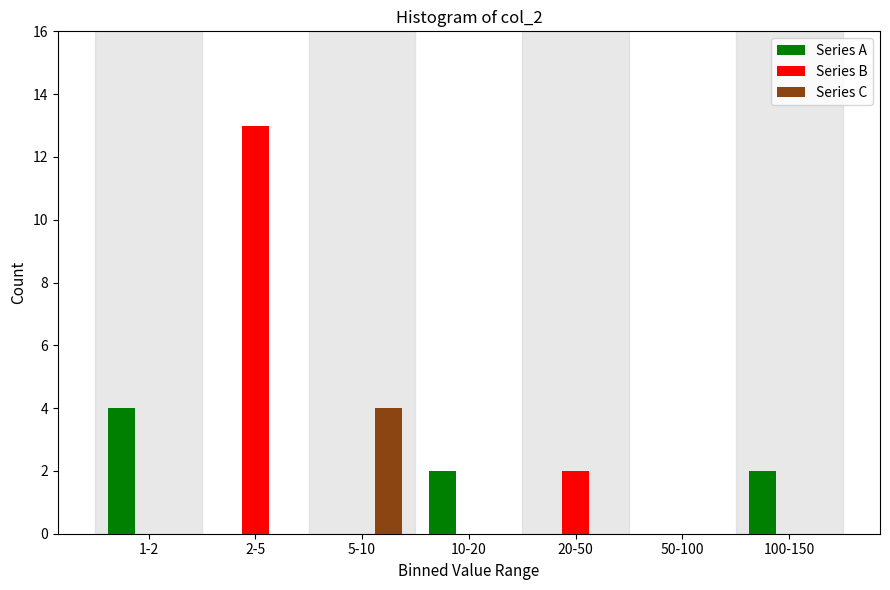

Reading left to right, list all the values displayed in this chart.

Series A: 1-2=4	2-5=0	5-10=0	10-20=2	20-50=0	50-100=0	100-150=2
Series B: 1-2=0	2-5=13	5-10=0	10-20=0	20-50=2	50-100=0	100-150=0
Series C: 1-2=0	2-5=0	5-10=4	10-20=0	20-50=0	50-100=0	100-150=0